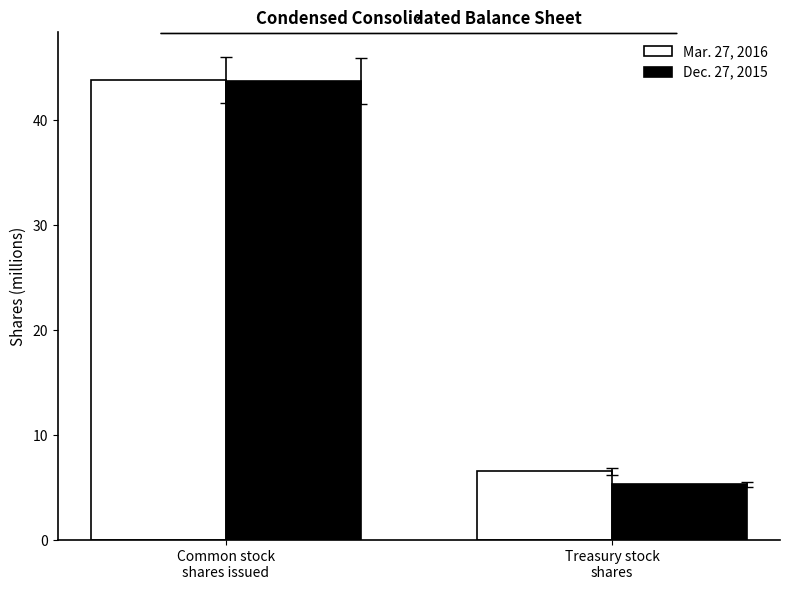

Rank the series at Treasury stock
shares from highest to lowest value.

Mar. 27, 2016, Dec. 27, 2015